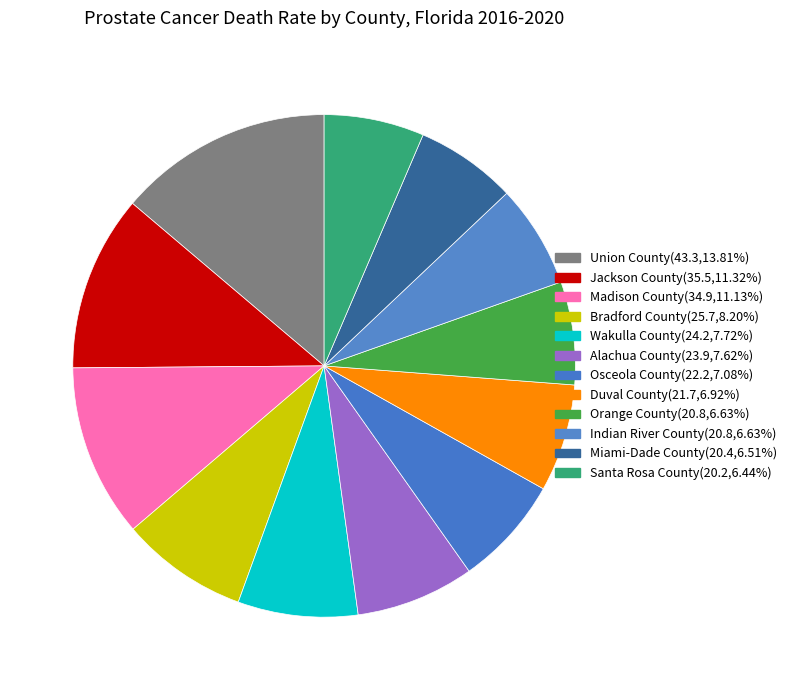

What is the ratio of the value at Union County to the value at Jackson County?

1.2